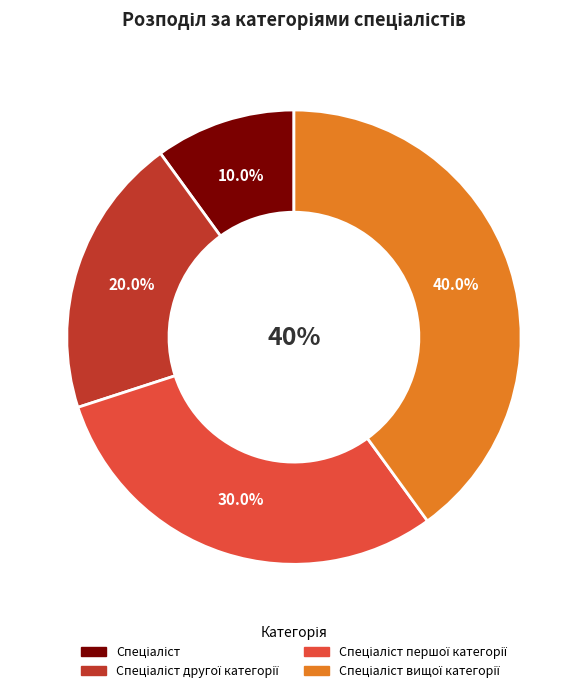

Is the sum of Спеціаліст and Спеціаліст другої категорії greater than half?

No